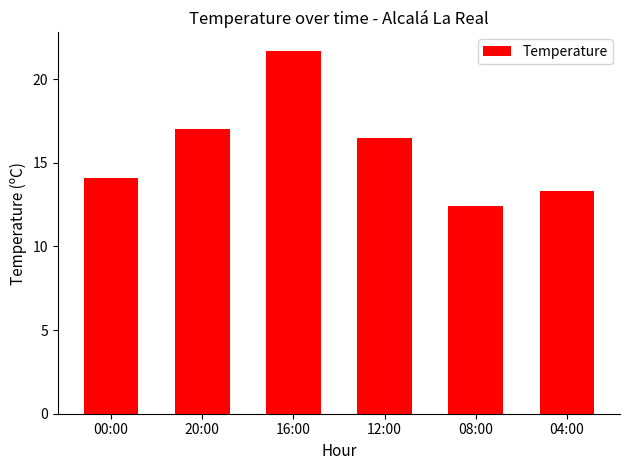

What is the ratio of the value at 08:00 to the value at 16:00?

0.6